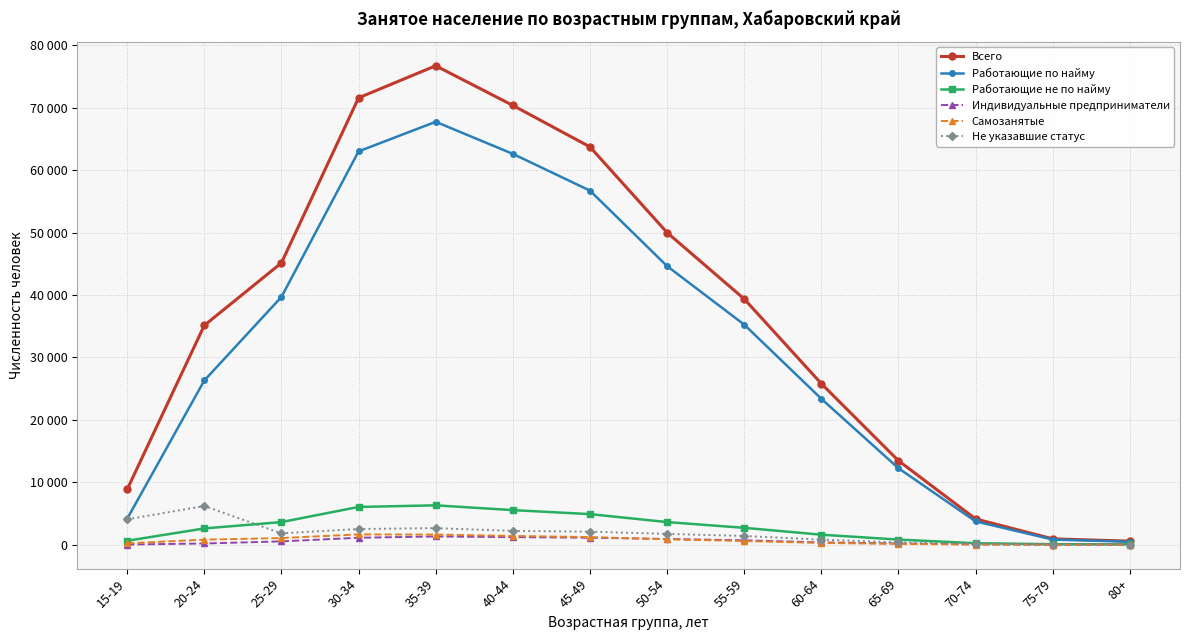

At how many categories does at least one series exceed 61174?

4